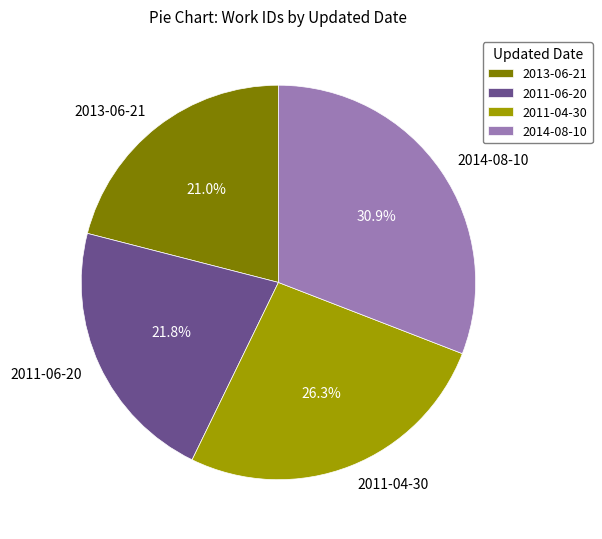

Rank the categories by value from lowest to highest.

2013-06-21, 2011-06-20, 2011-04-30, 2014-08-10